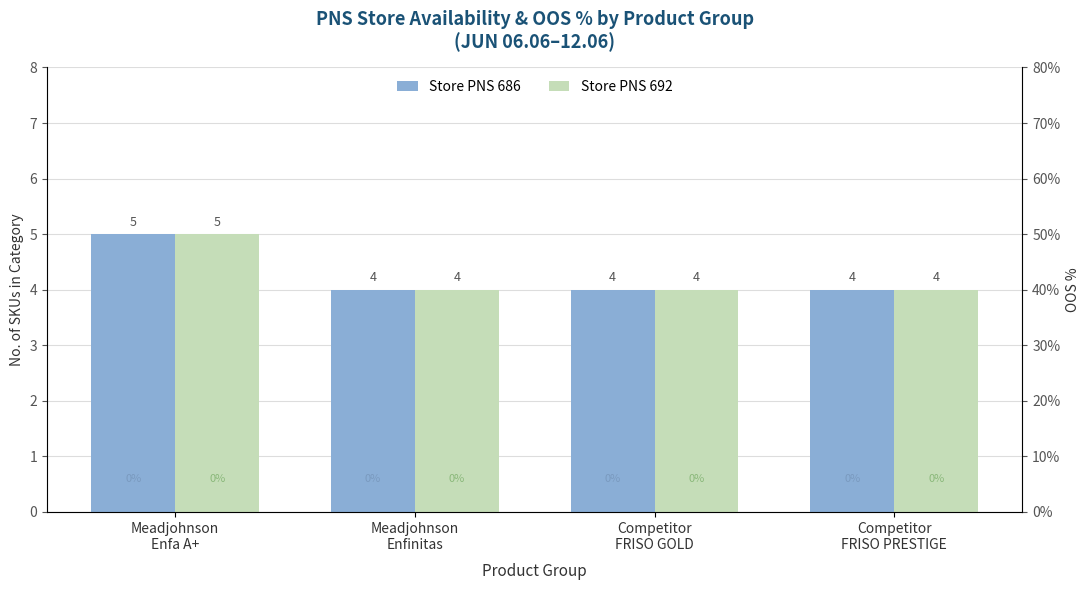

Which category has the highest value in the Store PNS 692 series?

Meadjohnson
Enfa A+